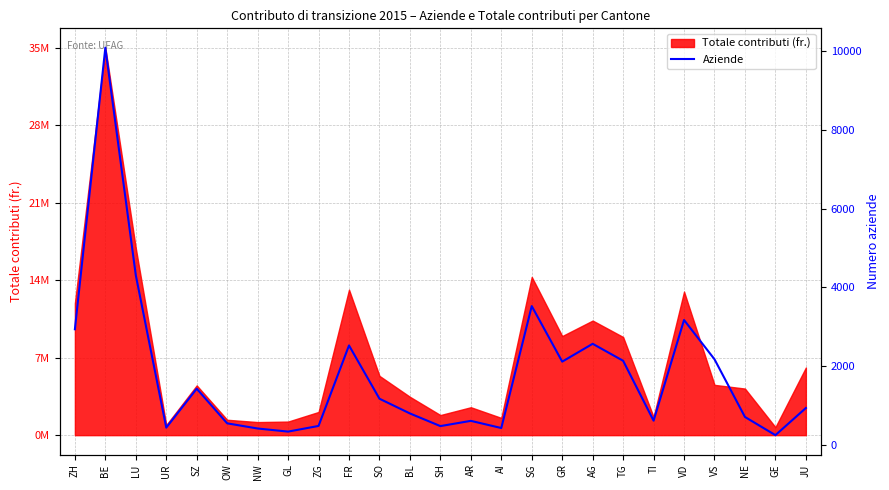

At which category does the chart reach its peak across all series?

BE